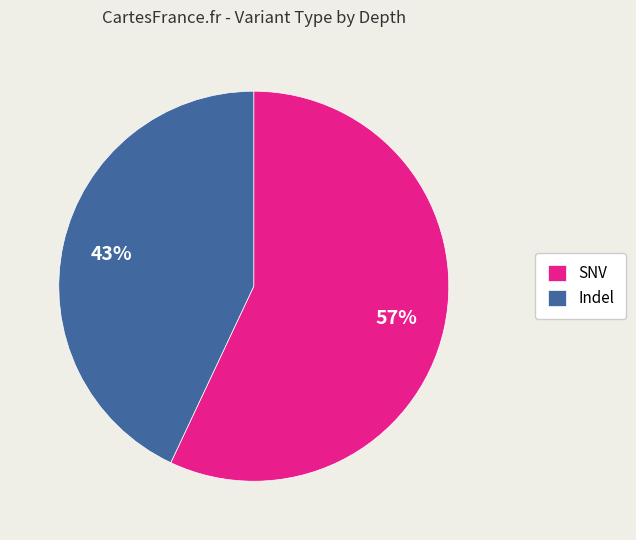

How many slices are in this pie chart?

2